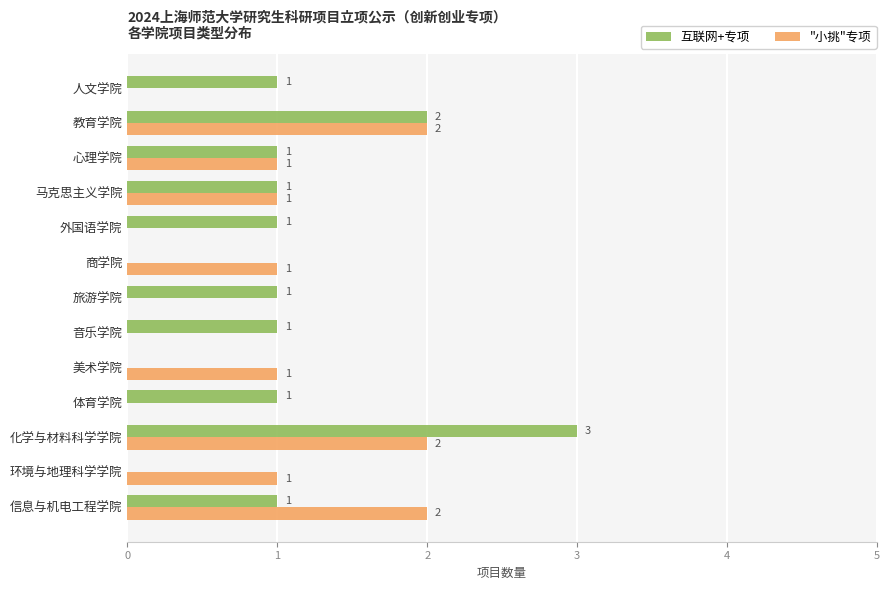

What are all the series names shown in the legend?

互联网+专项, "小挑"专项